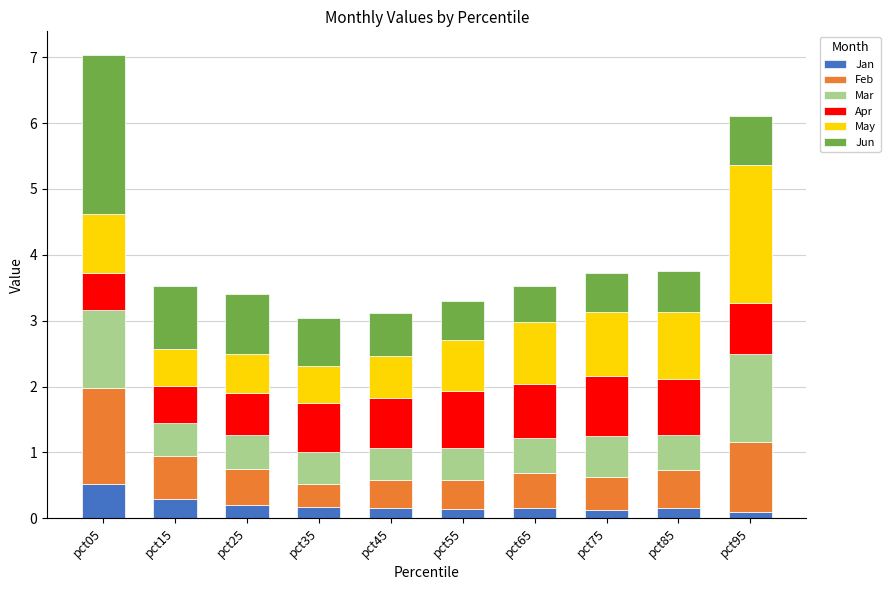

Count the number of data series in this chart.

6